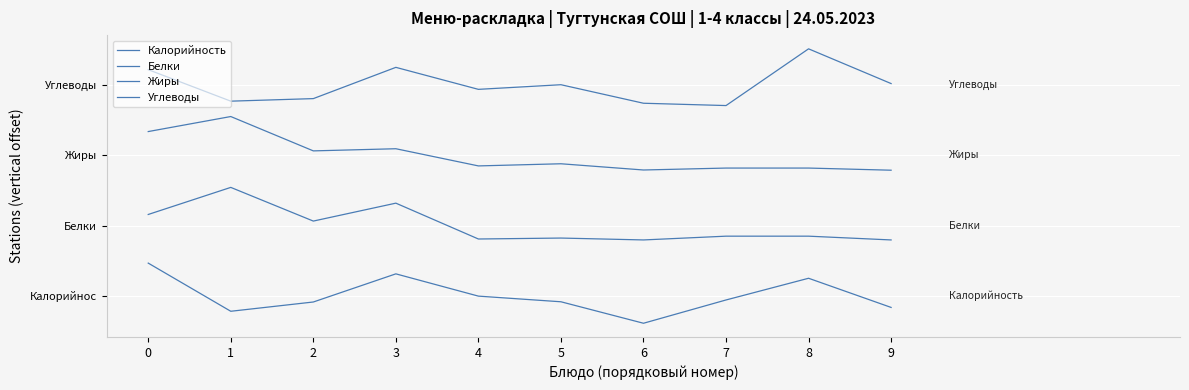

Rank the series by their maximum value, from highest to lowest.

Углеводы, Жиры, Белки, Калорийность